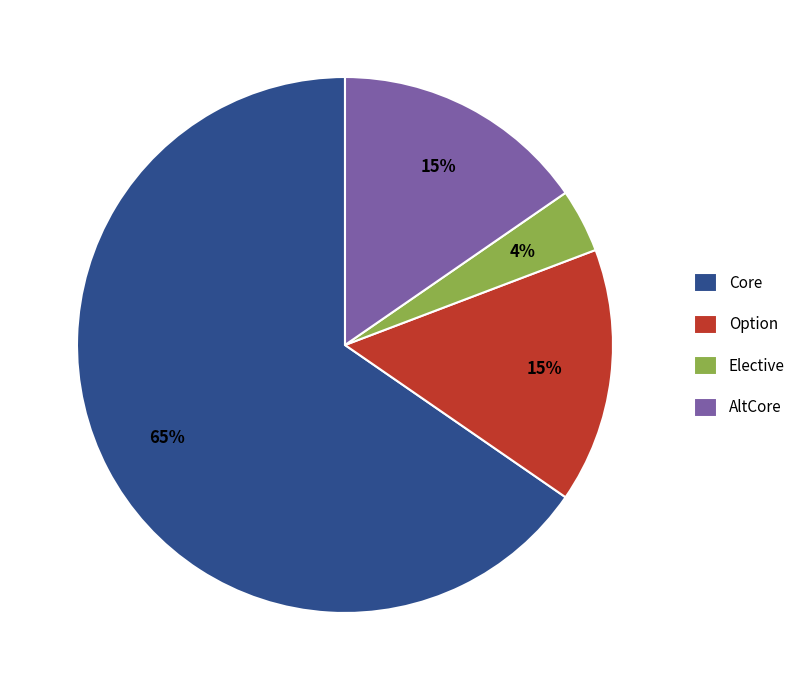

Which category has the biggest portion of the pie?

Core